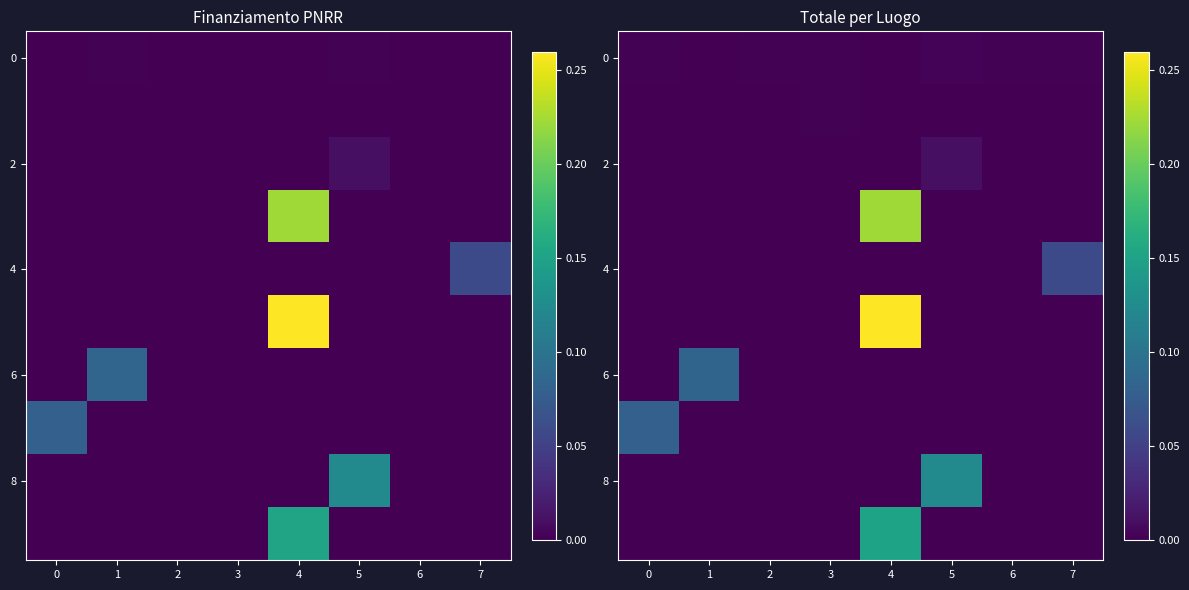

Is it true that 4 equals 0.0 at 4?

True